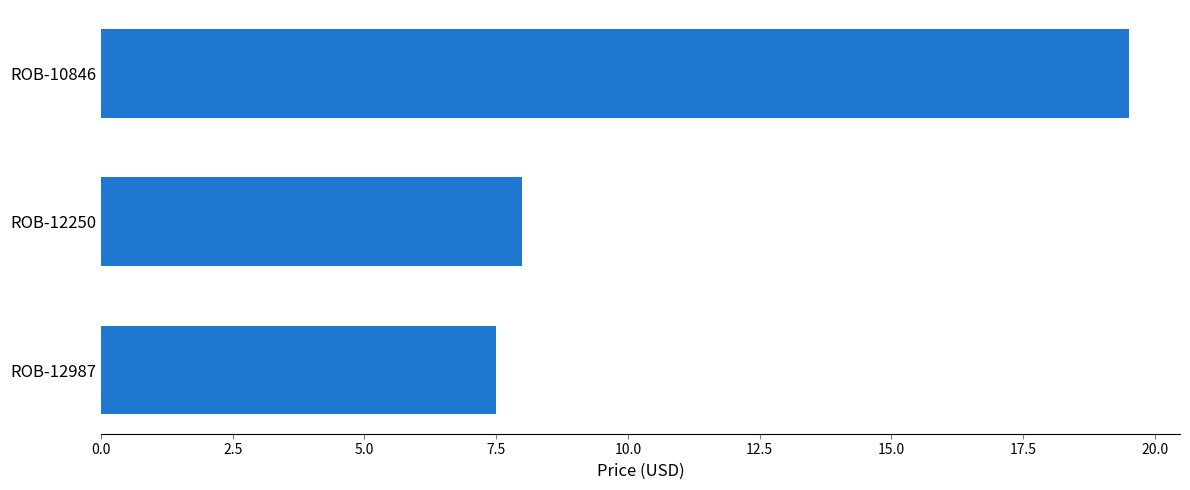

The value at ROB-10846 is 8.3. True or false?

False